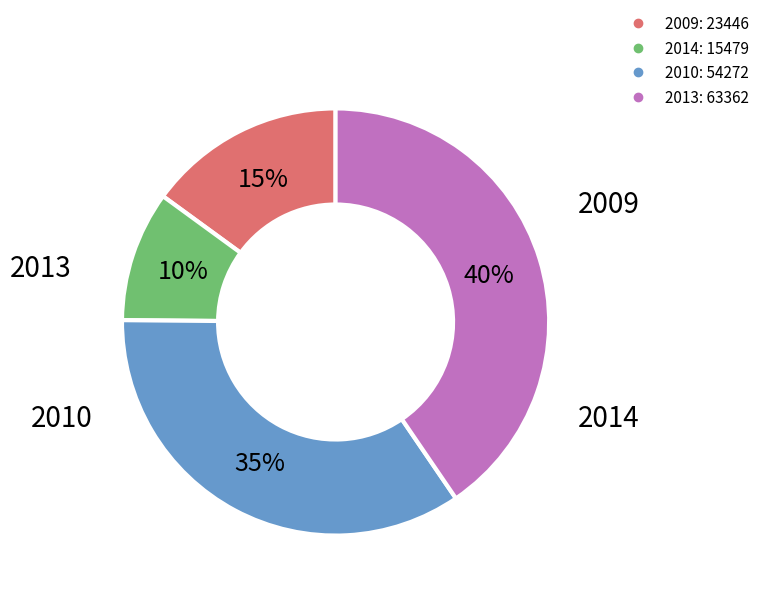

How many segments does this pie chart have?

4